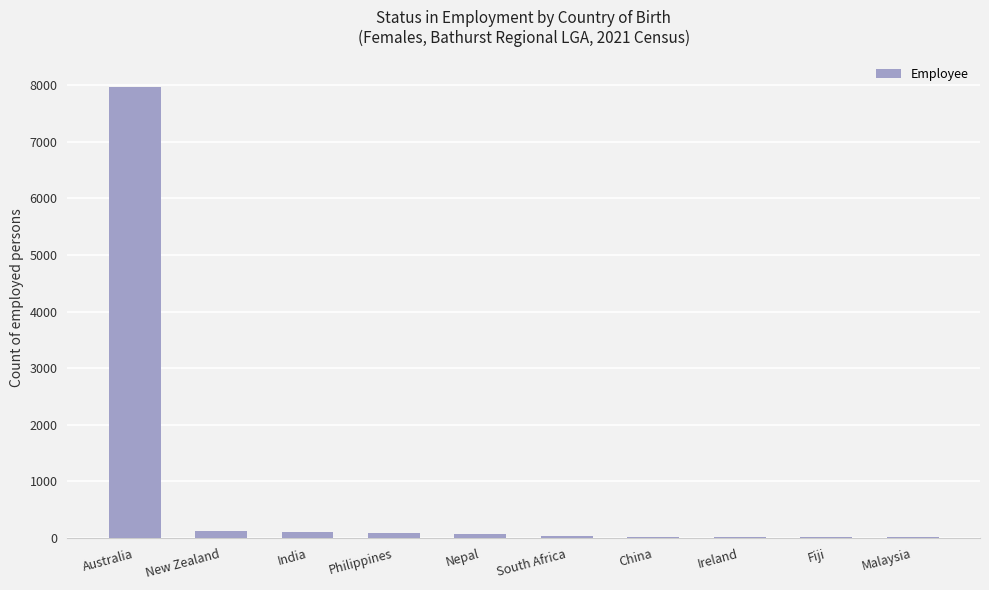

What is the difference between the values at Nepal and China?

37